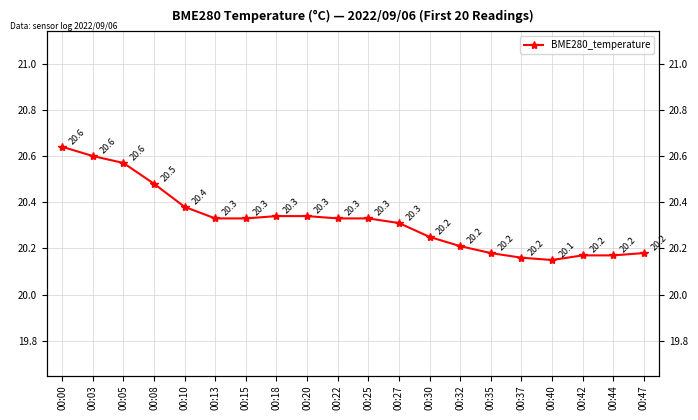

Where is the first local minimum?

00:40